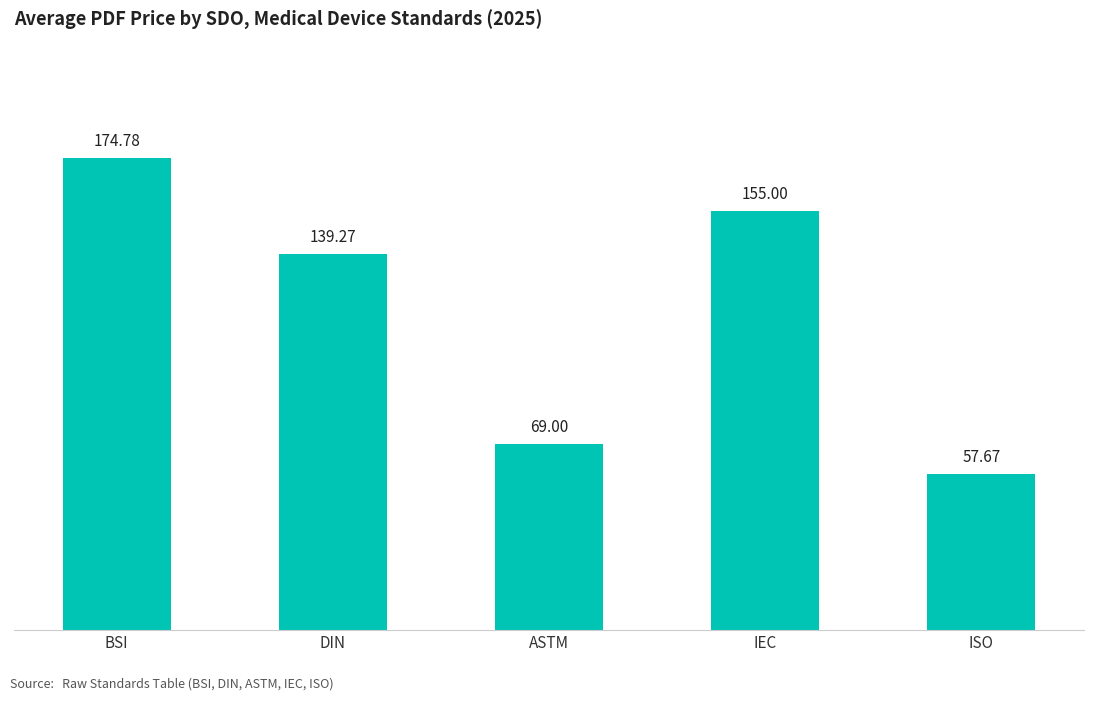

How many bars are there in total?

5